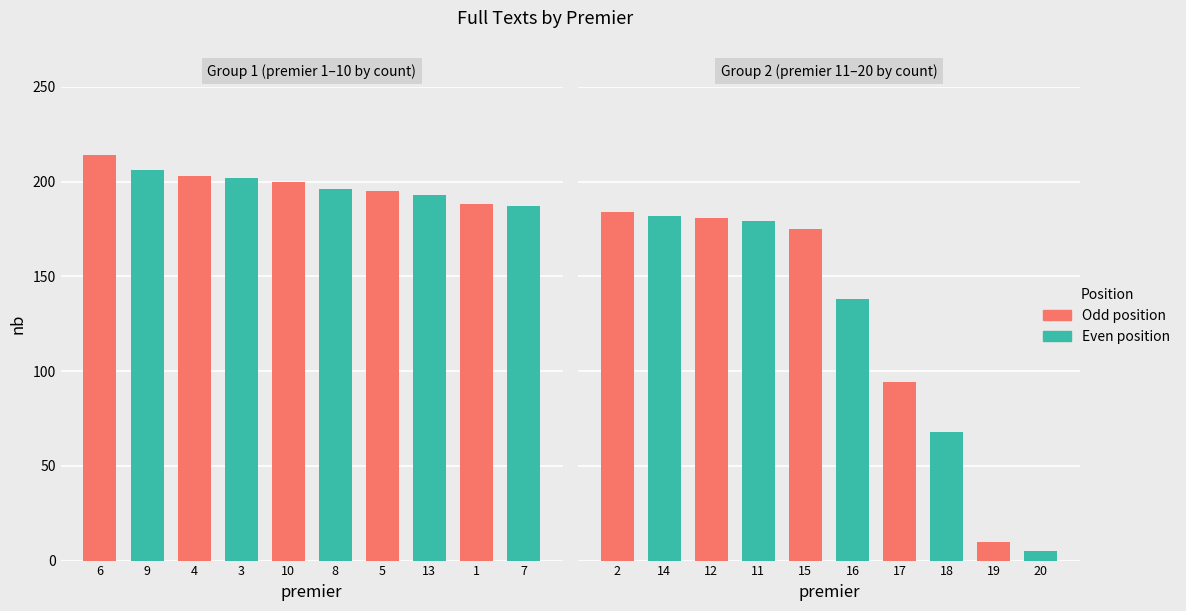

Where is the data nearest to the value 109?

17